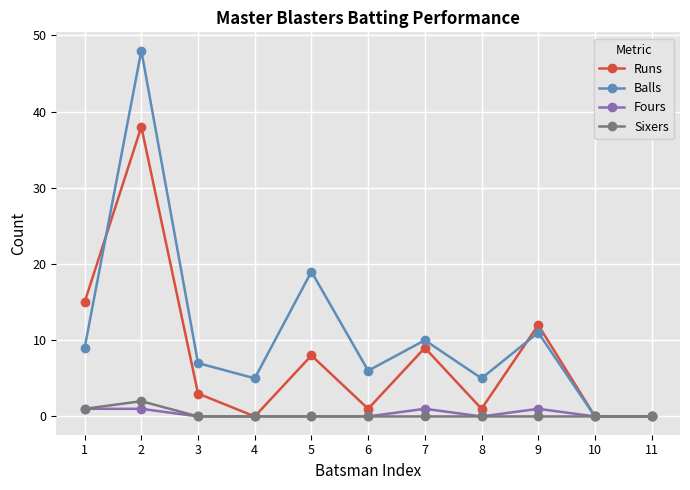

Does the chart display data point markers on the line(s)?

Yes